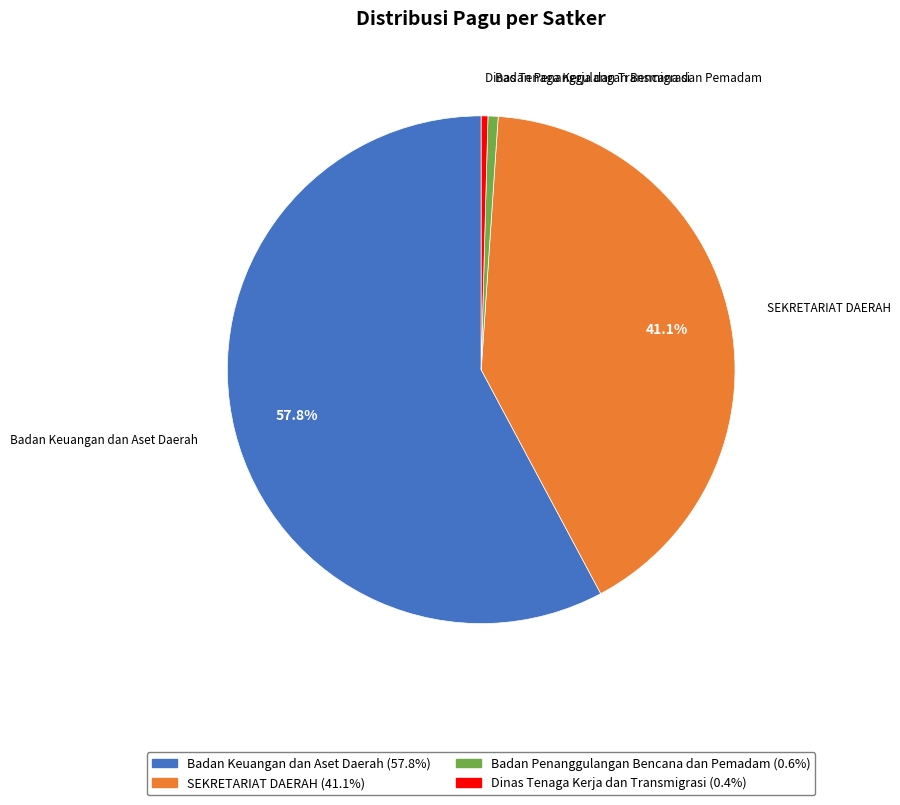

Is there a majority slice in this chart?

Yes